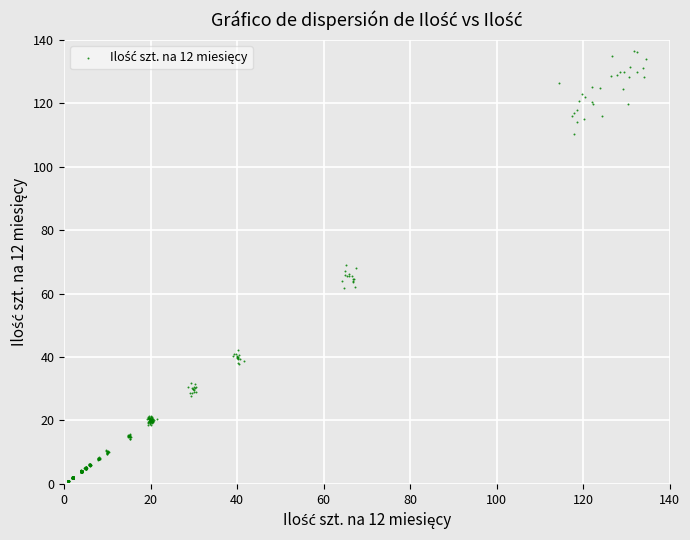

What is the range of X values (max minus min)?

133.6